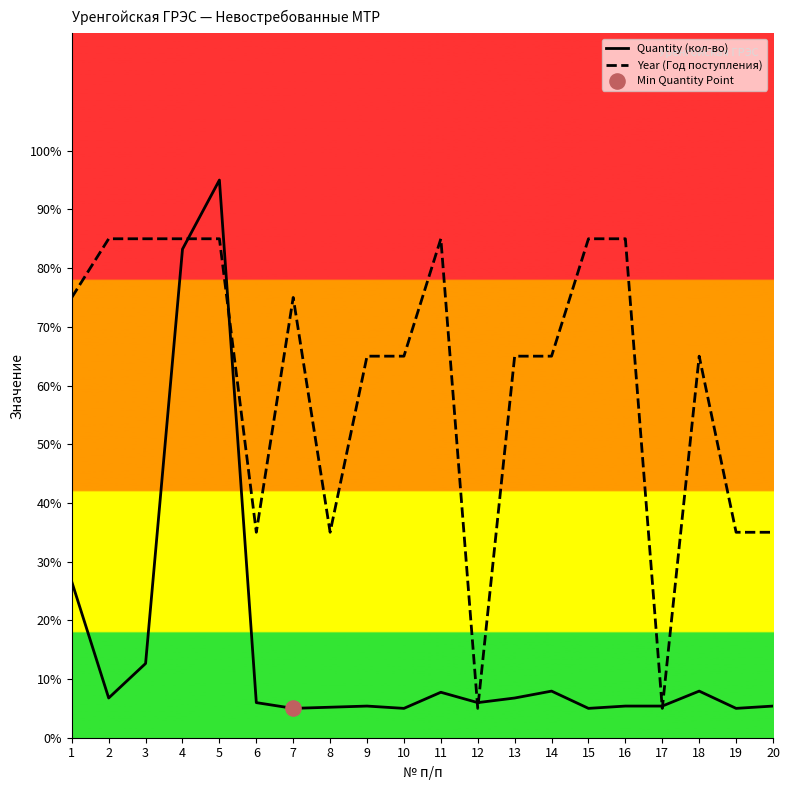

At how many categories does at least one series exceed 49?

14